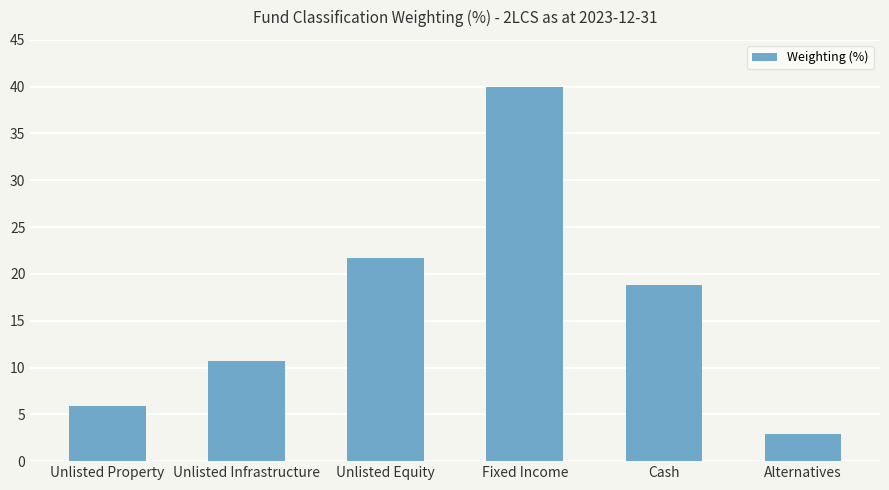

What is the average value?

16.7